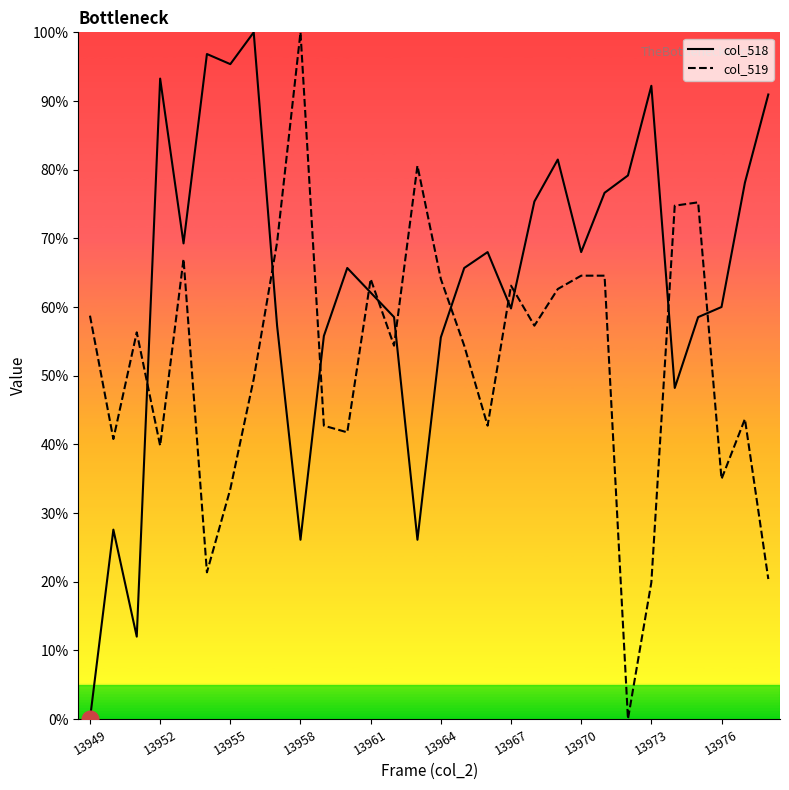

Which series has the largest total across all categories?

col_518